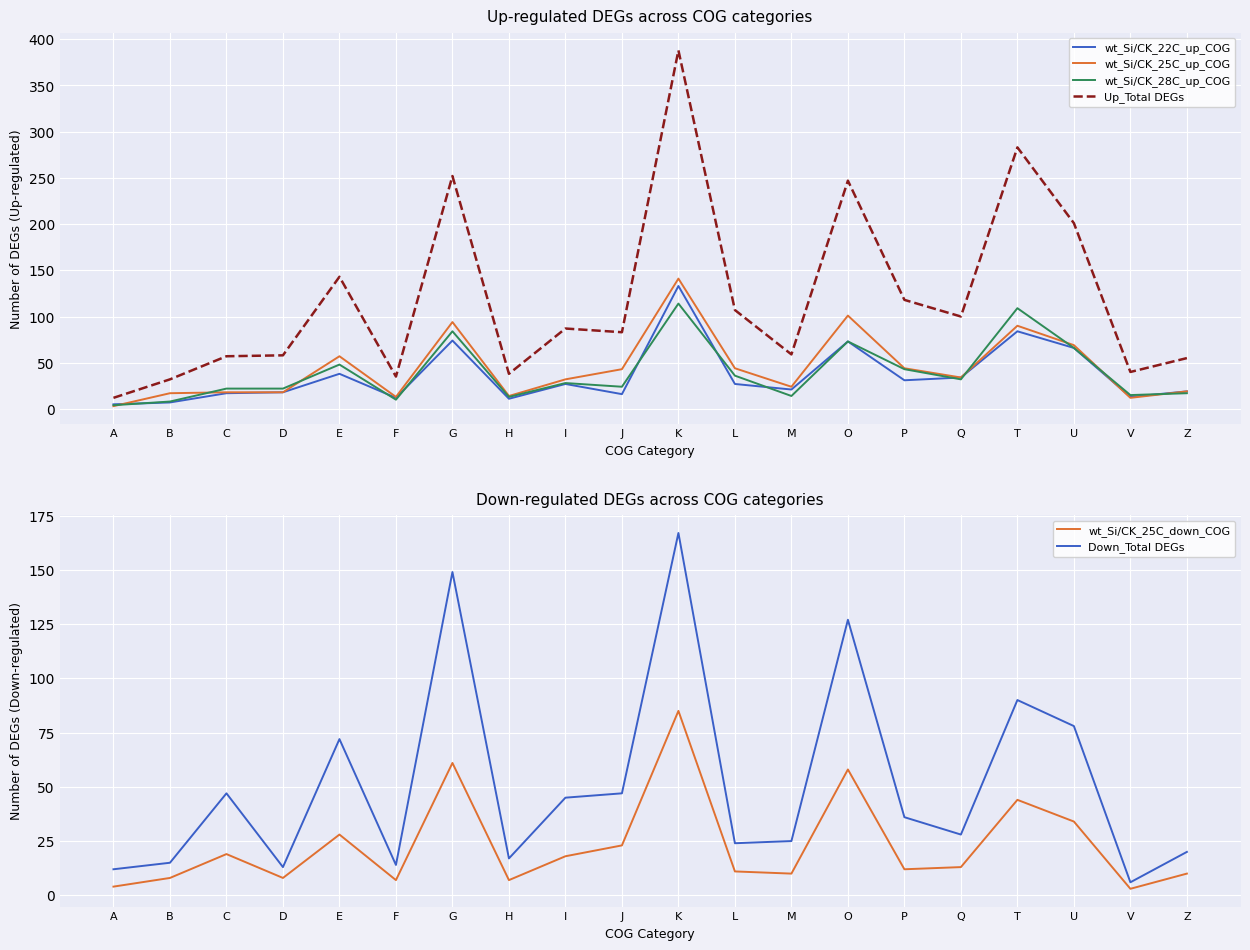

What position from the left is D?

4